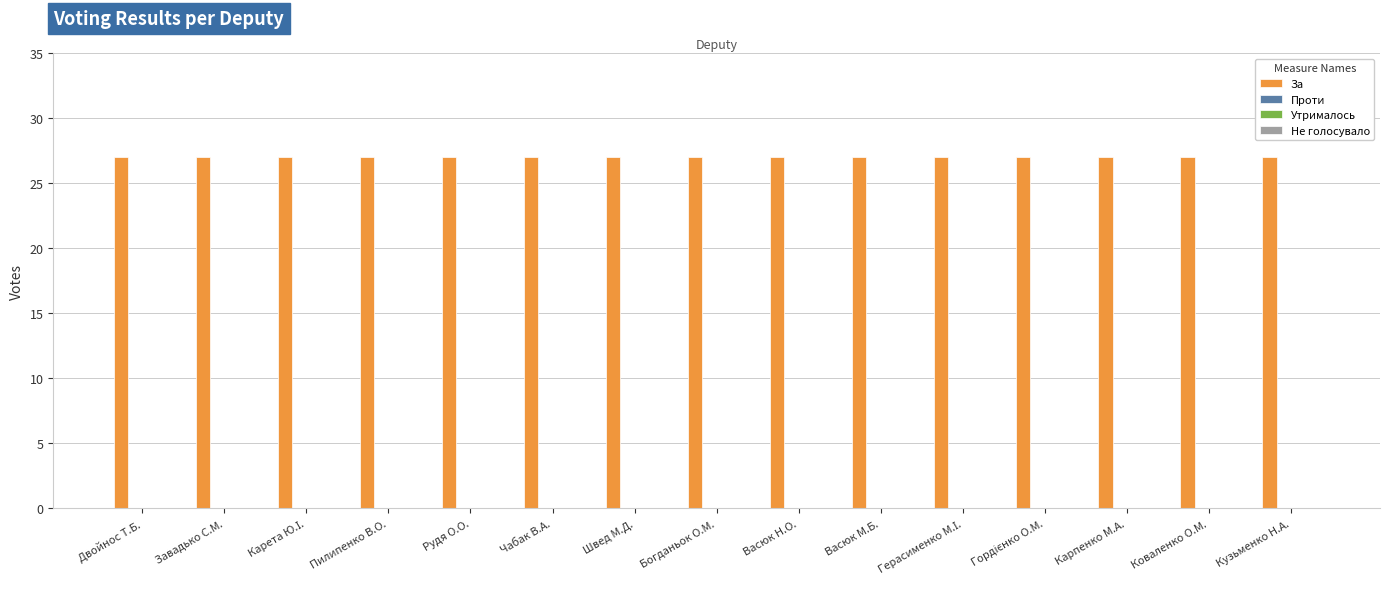

What are all the series names shown in the legend?

За, Проти, Утрималось, Не голосувало